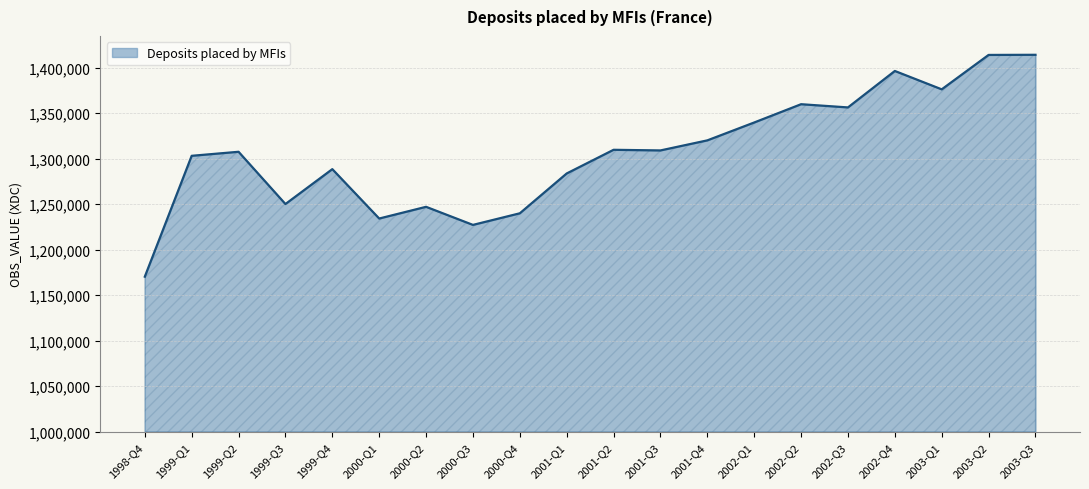

What is the difference between the maximum and minimum values?

243757